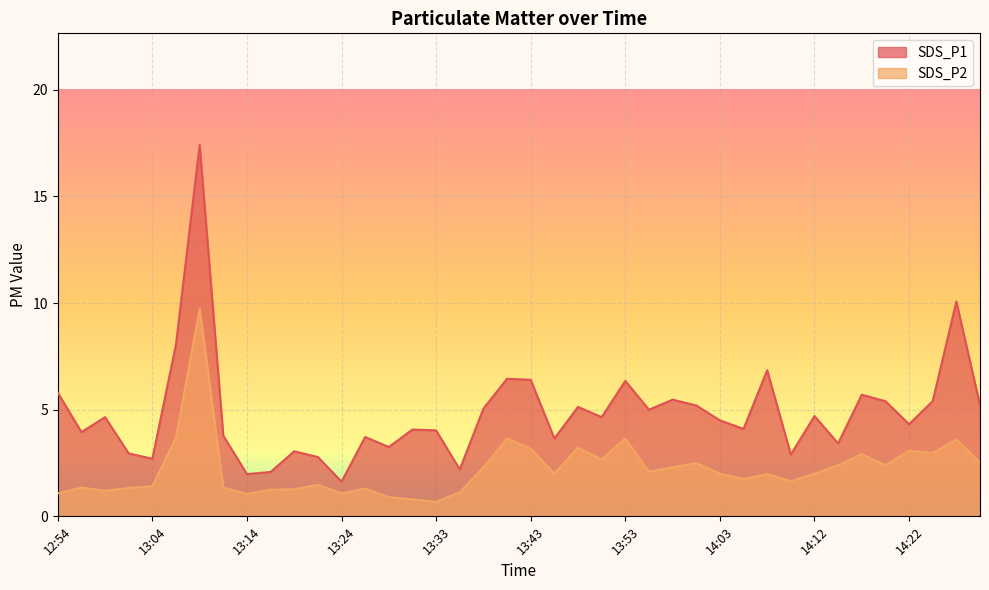

How many lines are shown in the chart?

2